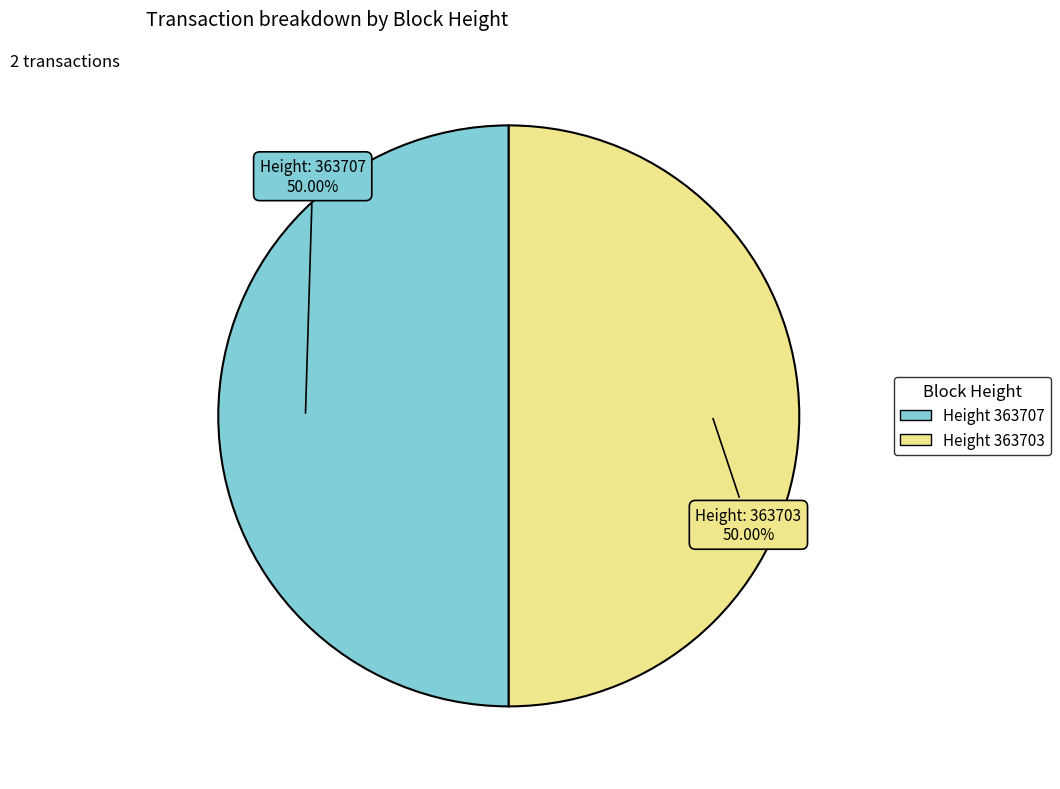

How many segments does this pie chart have?

2